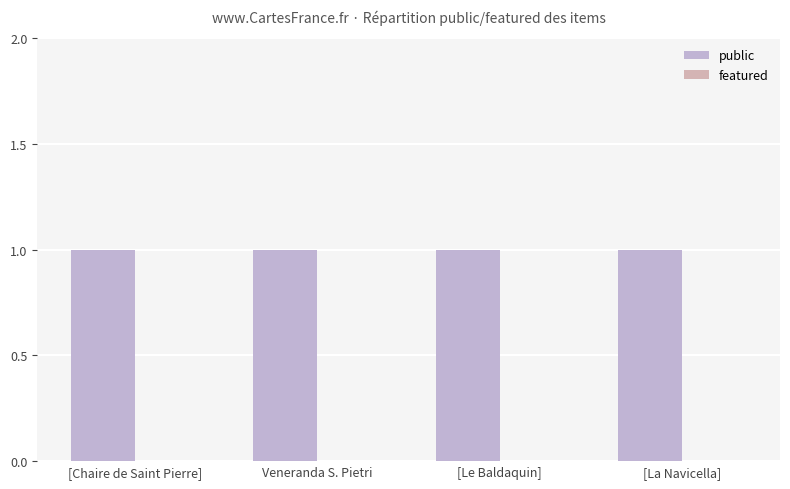

What is the label of the 3rd bar from the right?

Veneranda S. Pietri